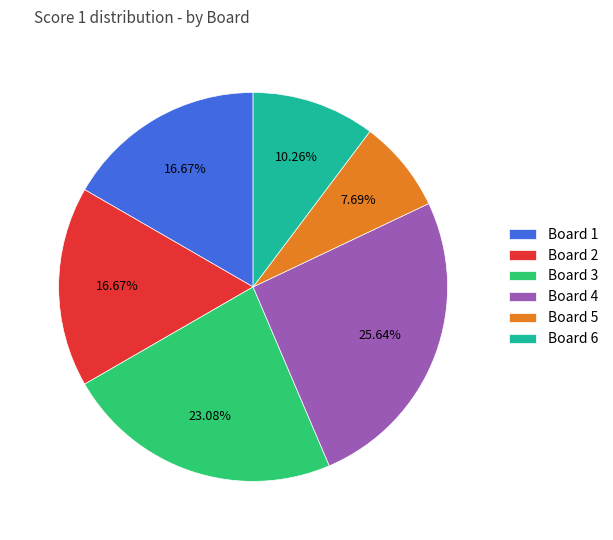

Is there any slice that represents more than half of the pie?

No